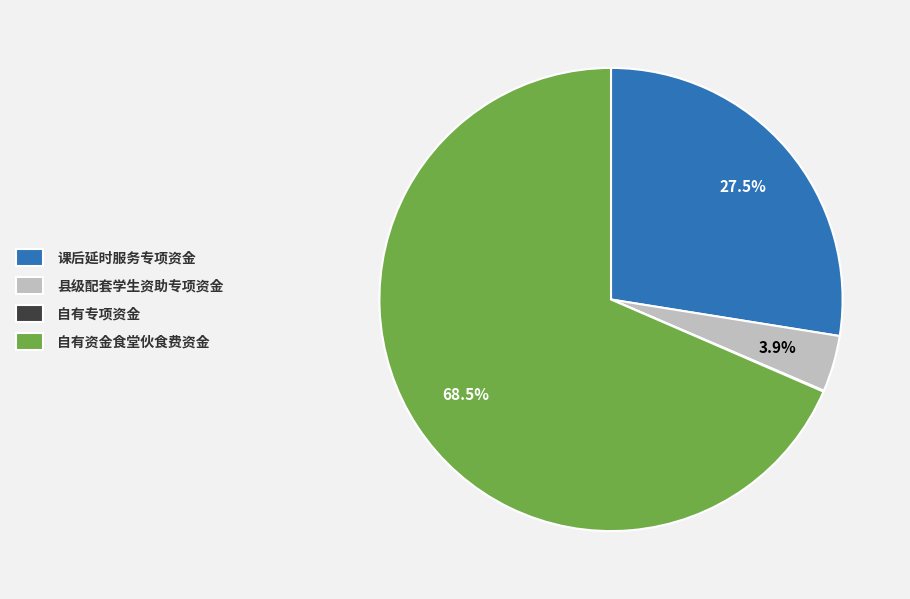

Between 县级配套学生资助专项资金 and 自有资金食堂伙食费资金, which is larger?

自有资金食堂伙食费资金